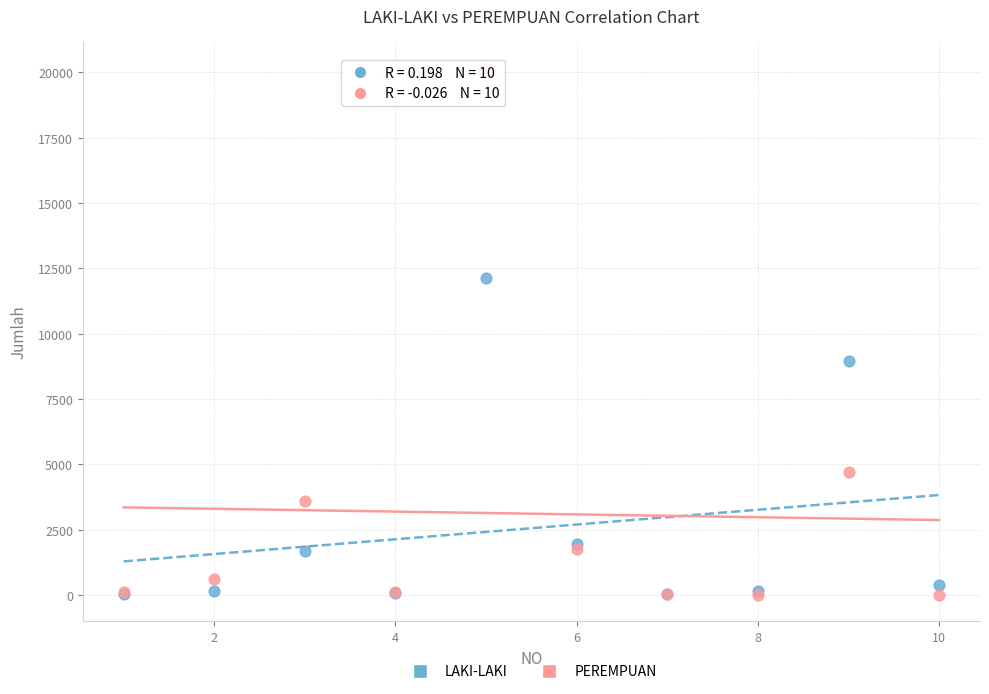

Which series has the largest Y range (max minus min)?

PEREMPUAN